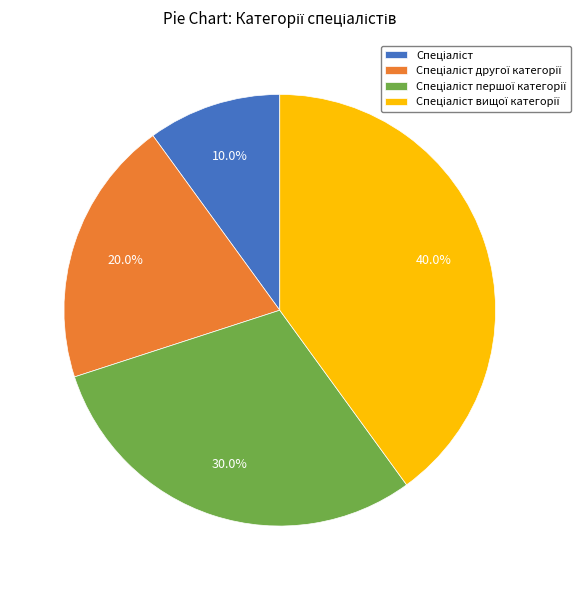

Is there any slice that represents more than half of the pie?

No